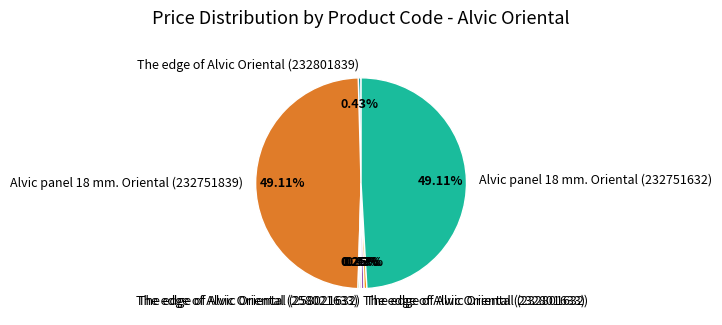

Approximately how many times larger is the value at Alvic panel 18 mm. Oriental (232751839) compared to Alvic panel 18 mm. Oriental (232751632)?

1.0